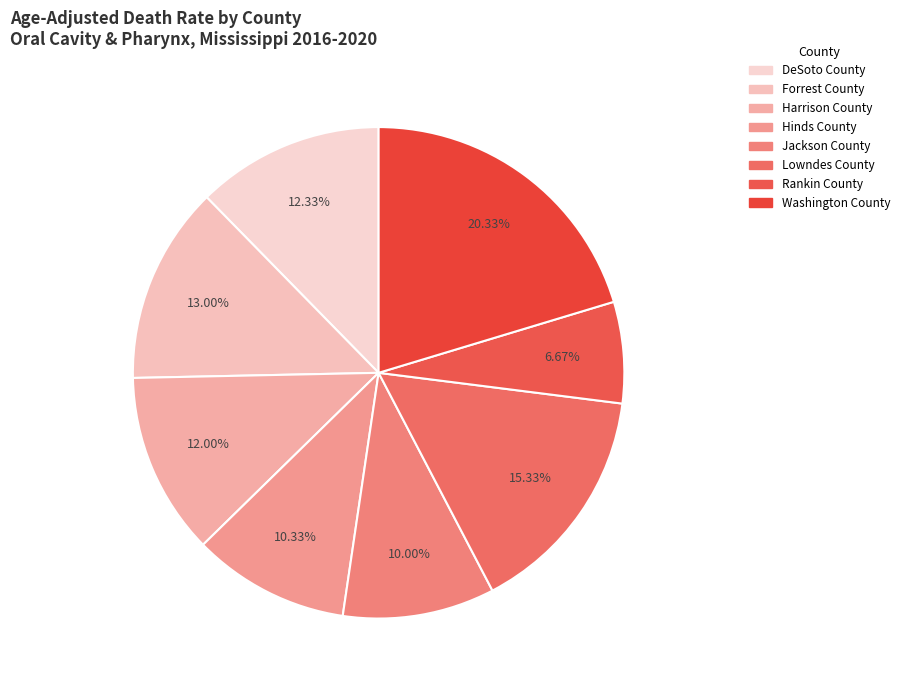

Rank the categories by value from lowest to highest.

Rankin County, Jackson County, Hinds County, Harrison County, DeSoto County, Forrest County, Lowndes County, Washington County